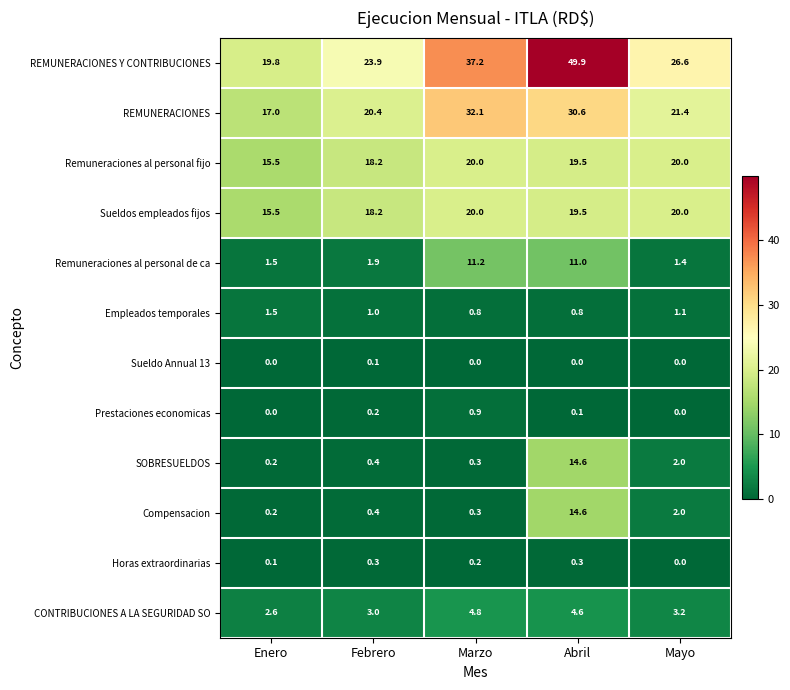

Which series has the widest spread of values?

REMUNERACIONES Y CONTRIBUCIONES